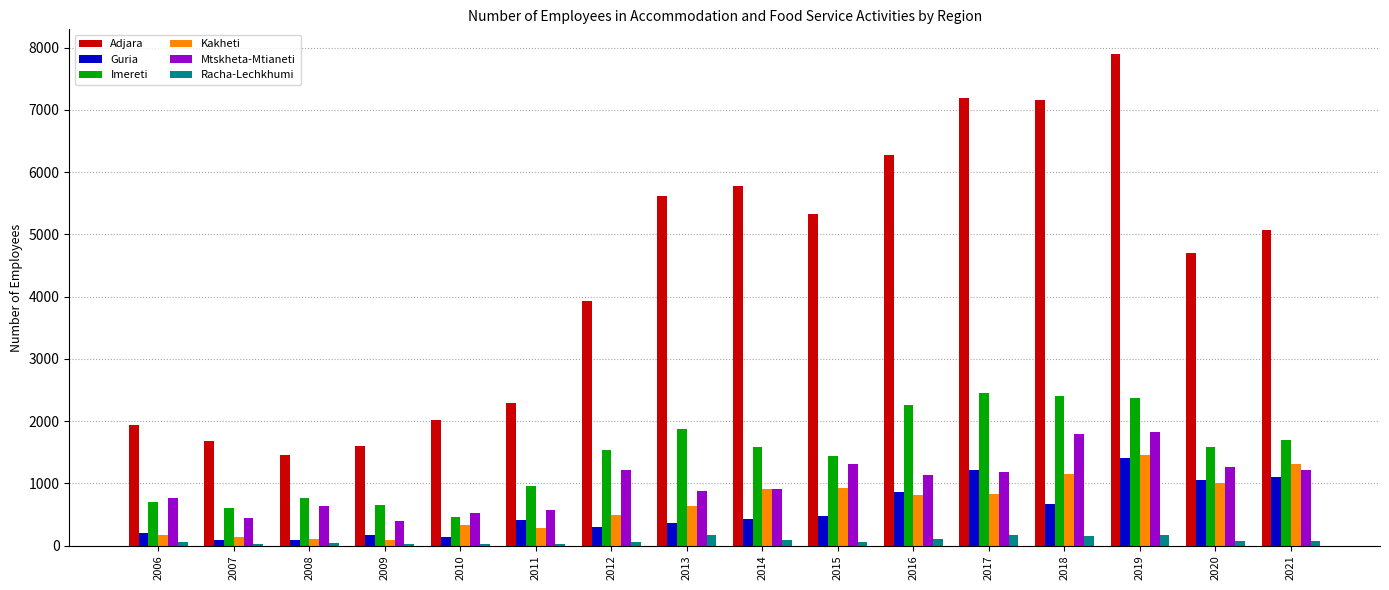

Which series has the largest range (max minus min)?

Adjara